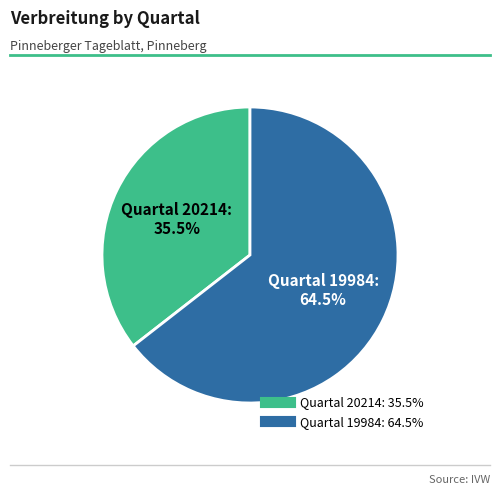

Is there any slice that represents more than half of the pie?

Yes